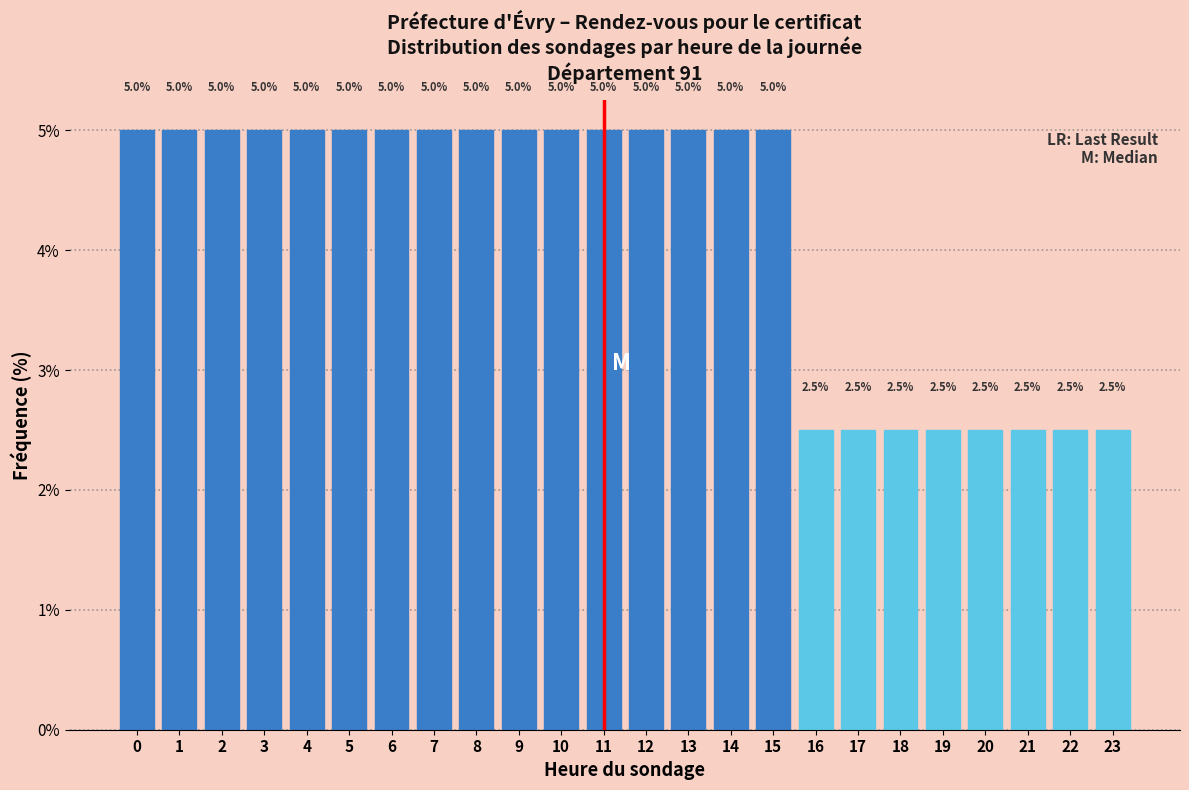

Reading left to right, list all the values displayed in this chart.

5.0	5.0	5.0	5.0	5.0	5.0	5.0	5.0	5.0	5.0	5.0	5.0	5.0	5.0	5.0	5.0	2.5	2.5	2.5	2.5	2.5	2.5	2.5	2.5